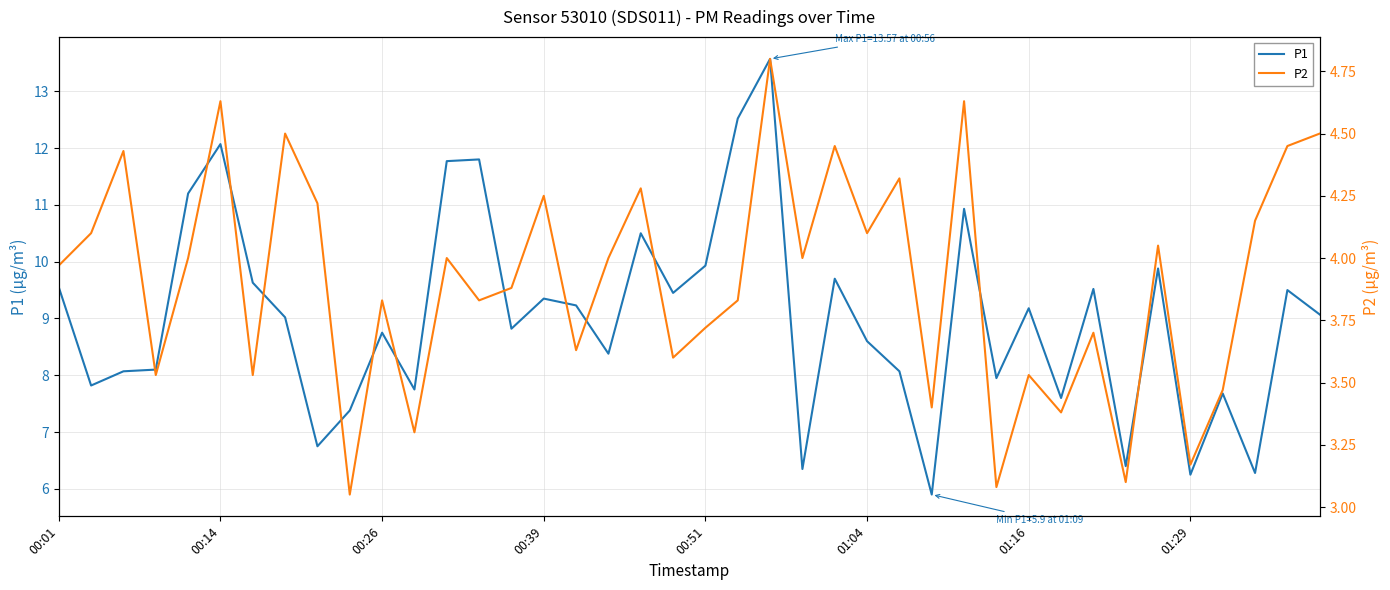

Between 8 and 38, which series saw the biggest shift?

P1